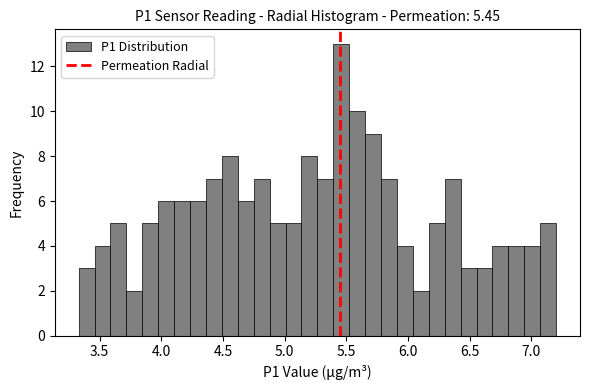

Read against the x-axis, roughly where is the centre of the tallest bar?

5.45